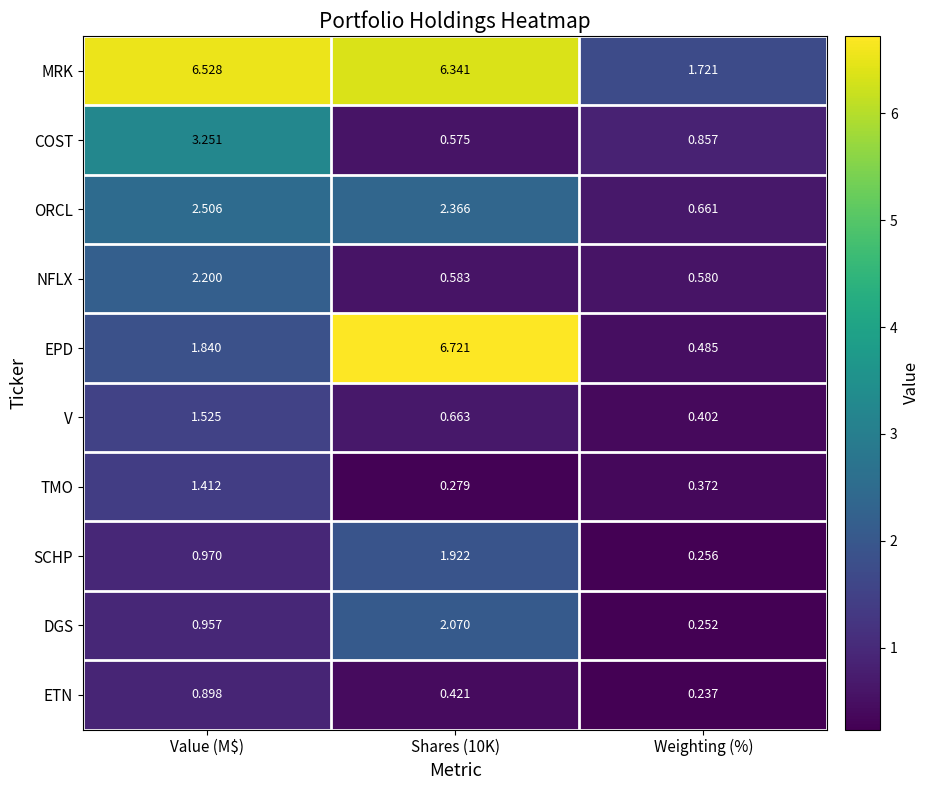

At which category is the sum across all series the highest?

Value (M$)